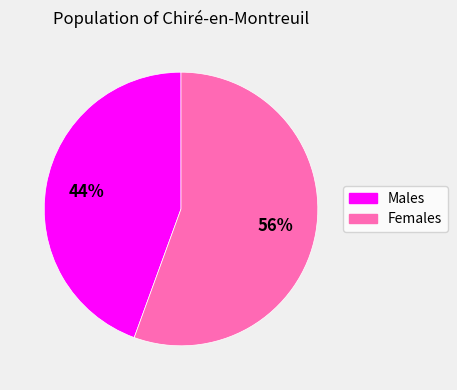

To the nearest percent, what is the average slice percentage?

50%